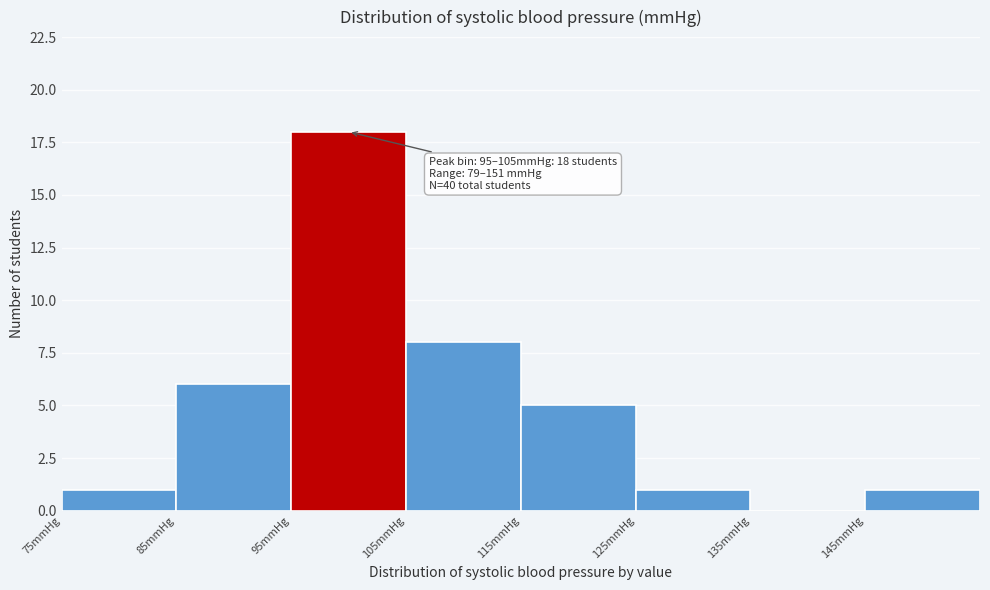

Which range on the x-axis has the tallest bar?

95 to 105